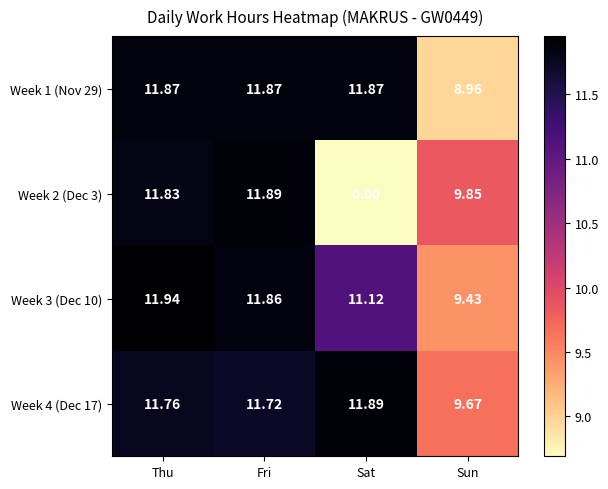

Which series has the widest spread of values?

Week 2 (Dec 3)